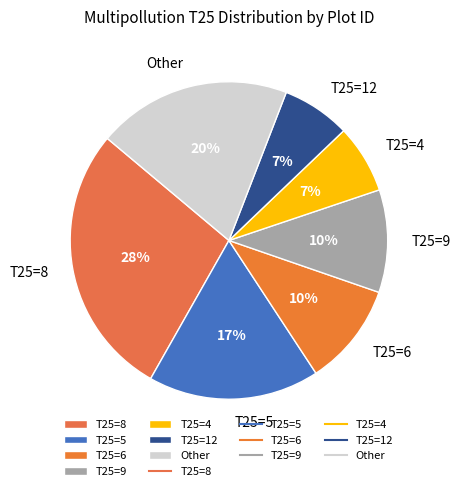

Which slice is the largest?

T25=8